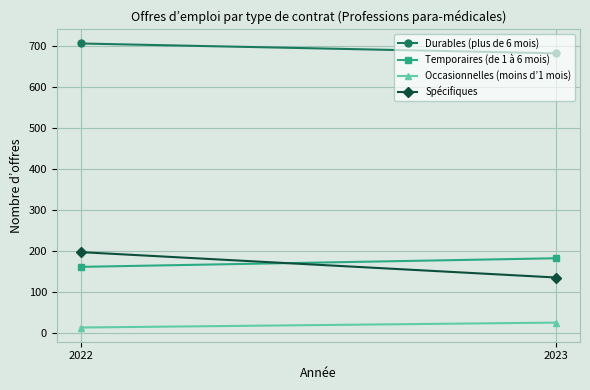

Which category has the highest value across all series?

2022